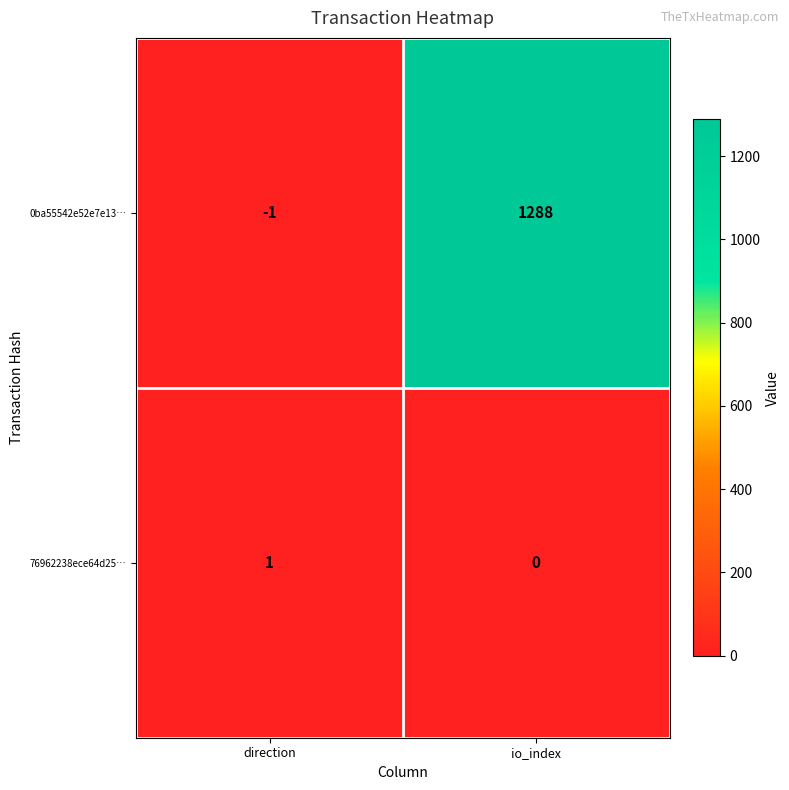

Which category has the lowest value across all series?

direction